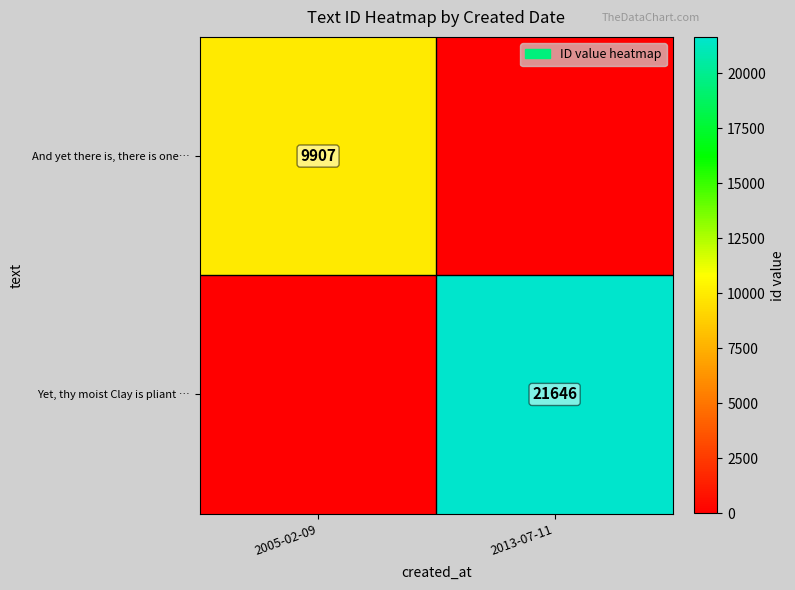

The Yet, thy moist Clay is pliant … series shows 33759 at 2013-07-11. True or false?

False